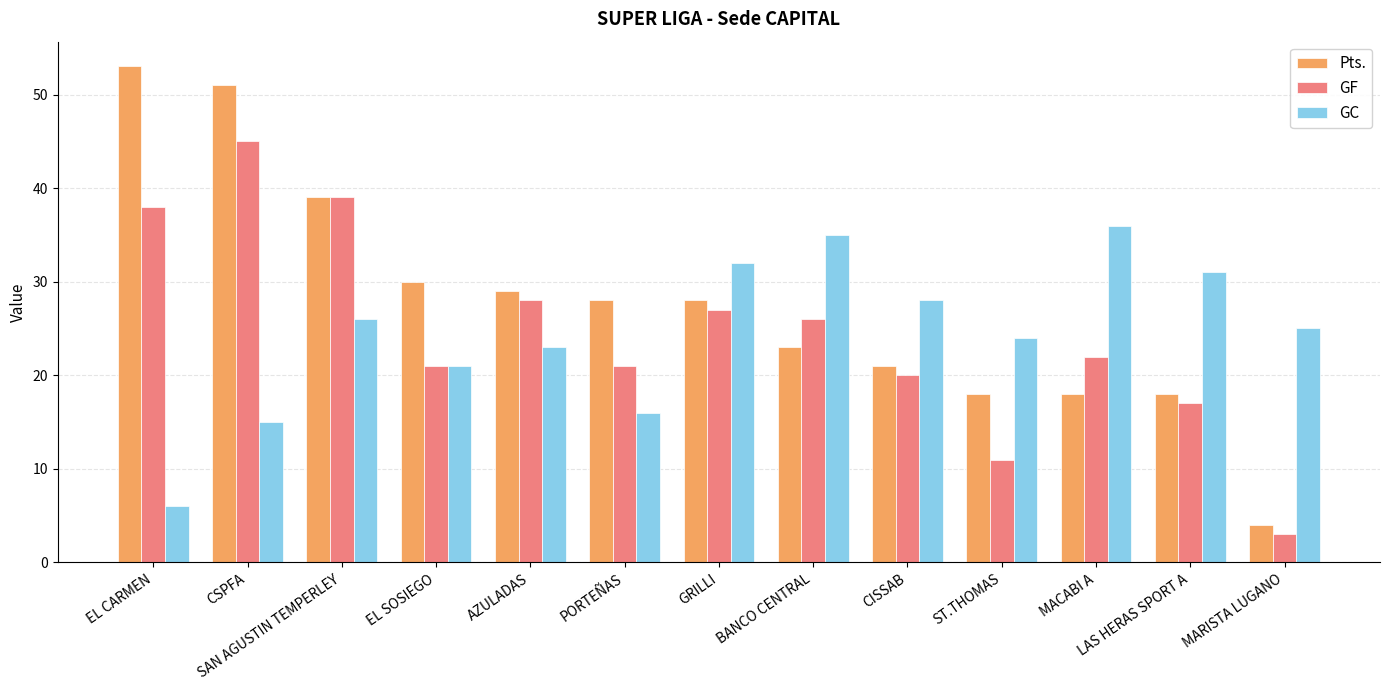

Rank the series by their maximum value, from lowest to highest.

GC, GF, Pts.